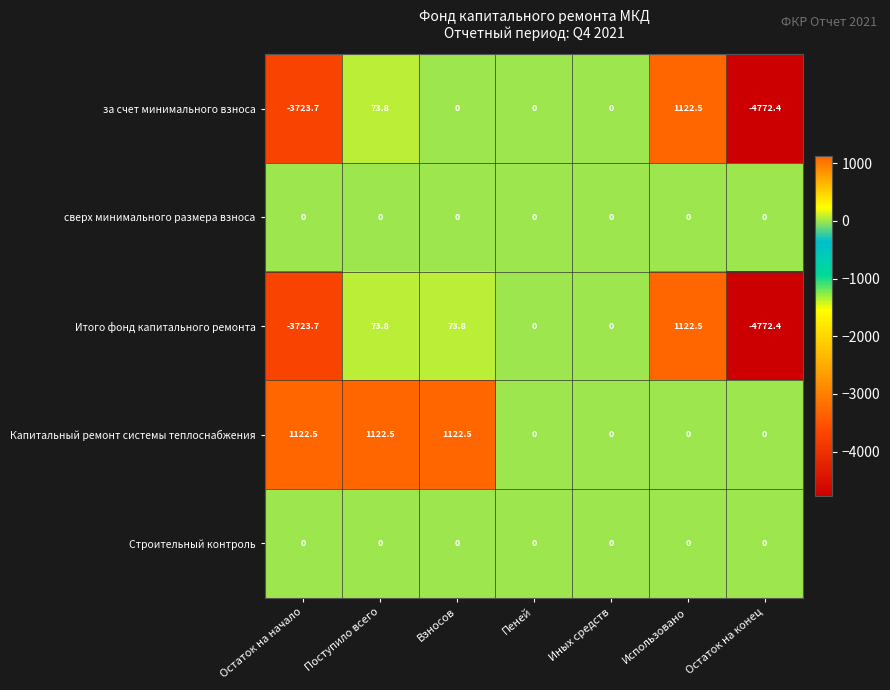

True or false: за счет минимального взноса has a value of 0.0 at Иных средств.

True